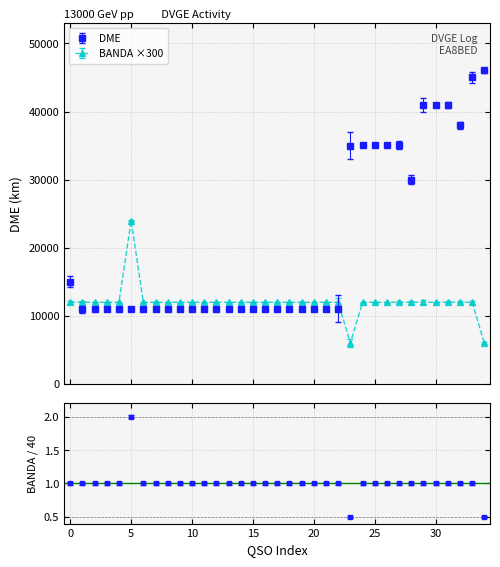

Which series has the widest spread of values?

DME